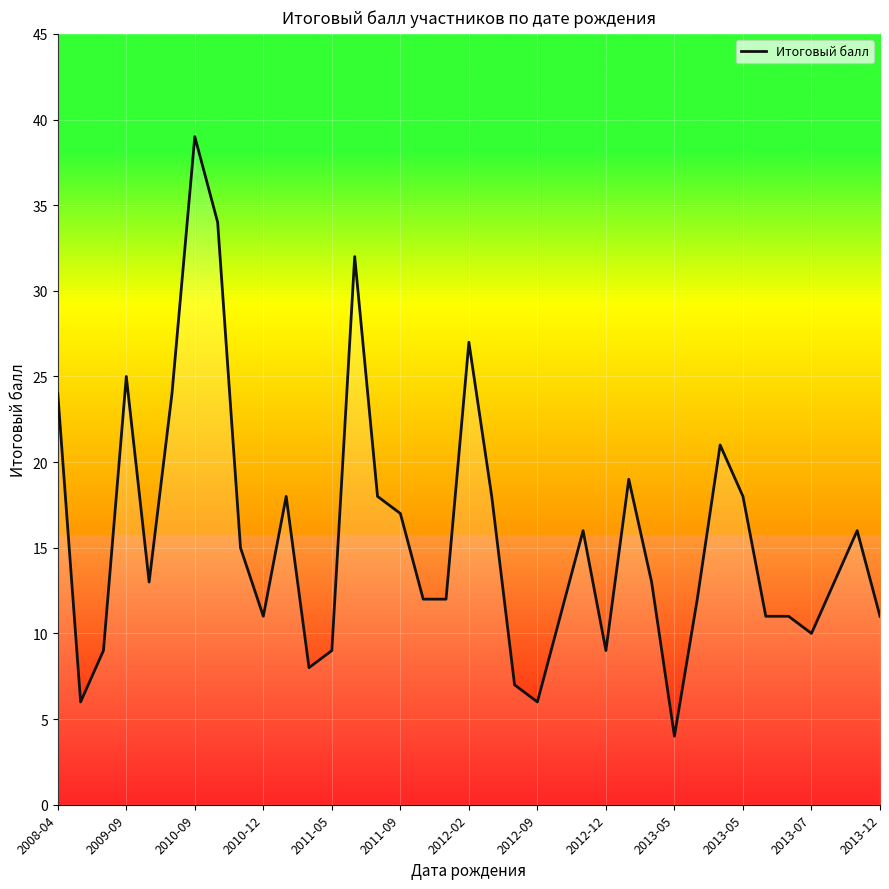

What is the difference between the maximum and minimum values?

35